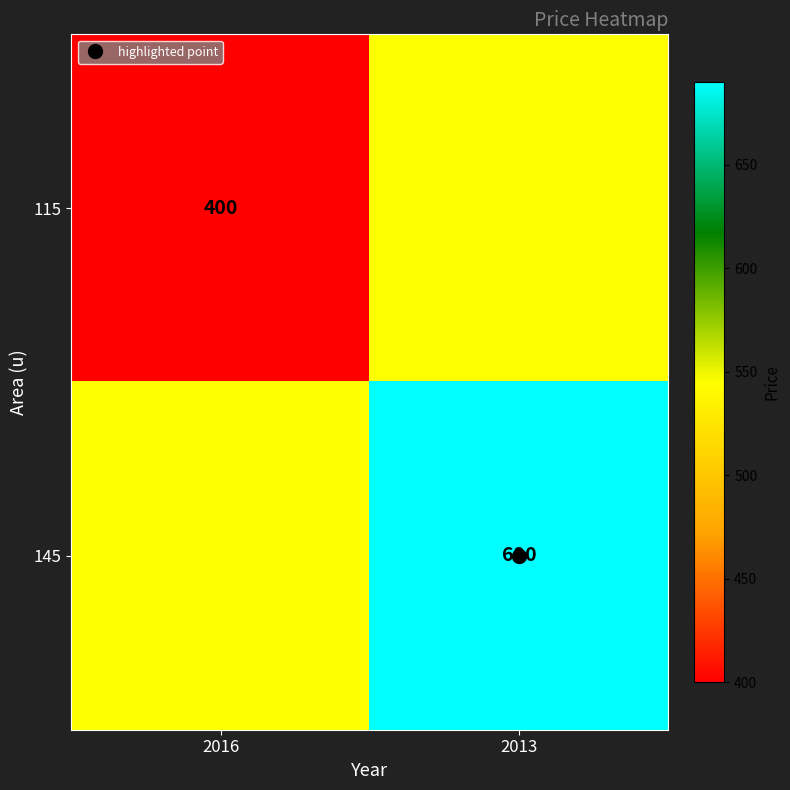

True or false: 115 has a value of 400 at 2016.

True